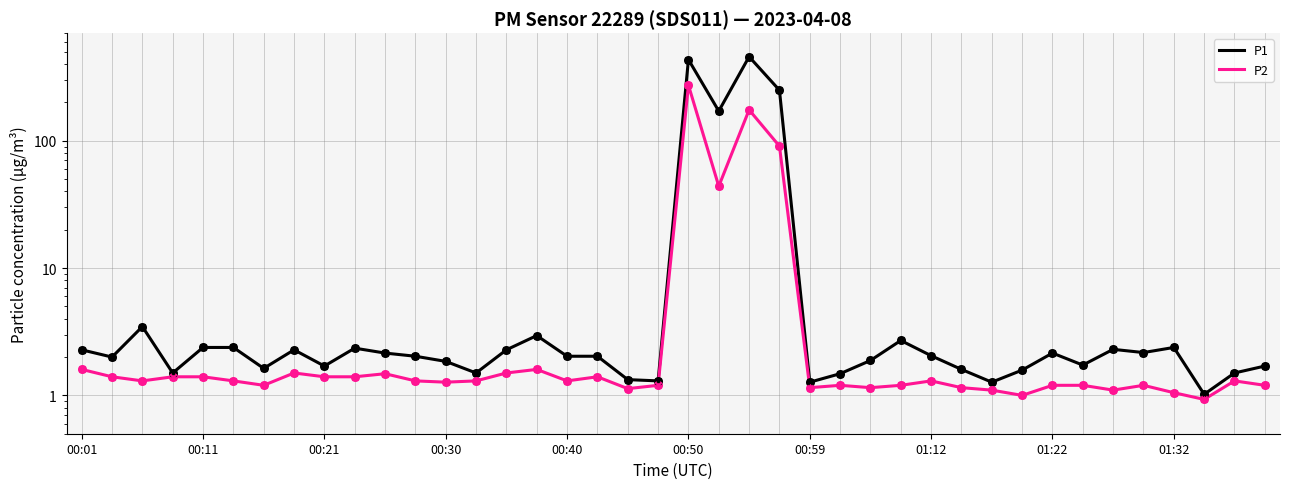

Which series has the largest total across all categories?

P1